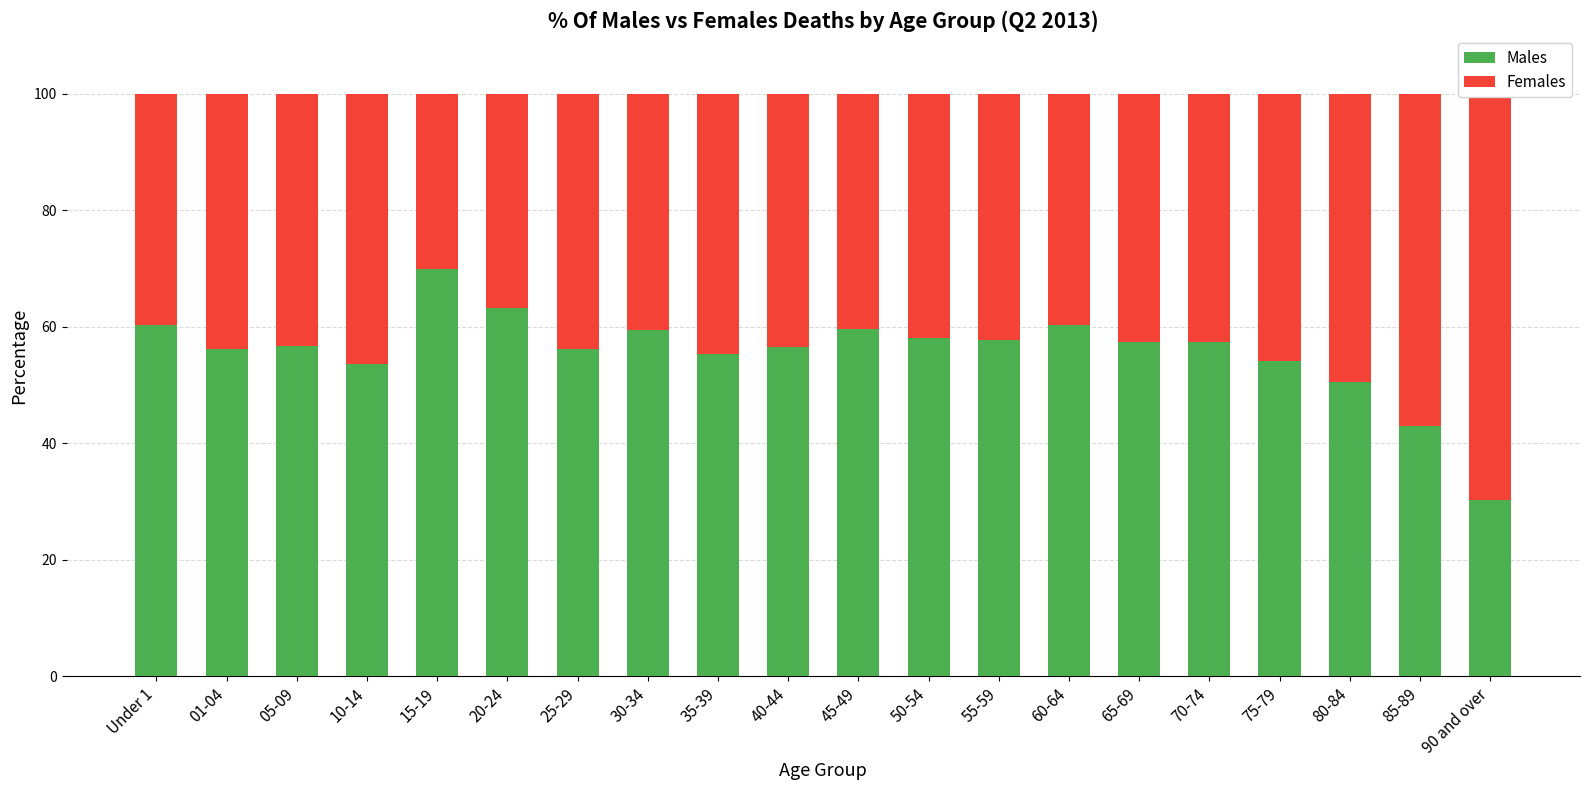

Which category has the highest value across all series?

15-19